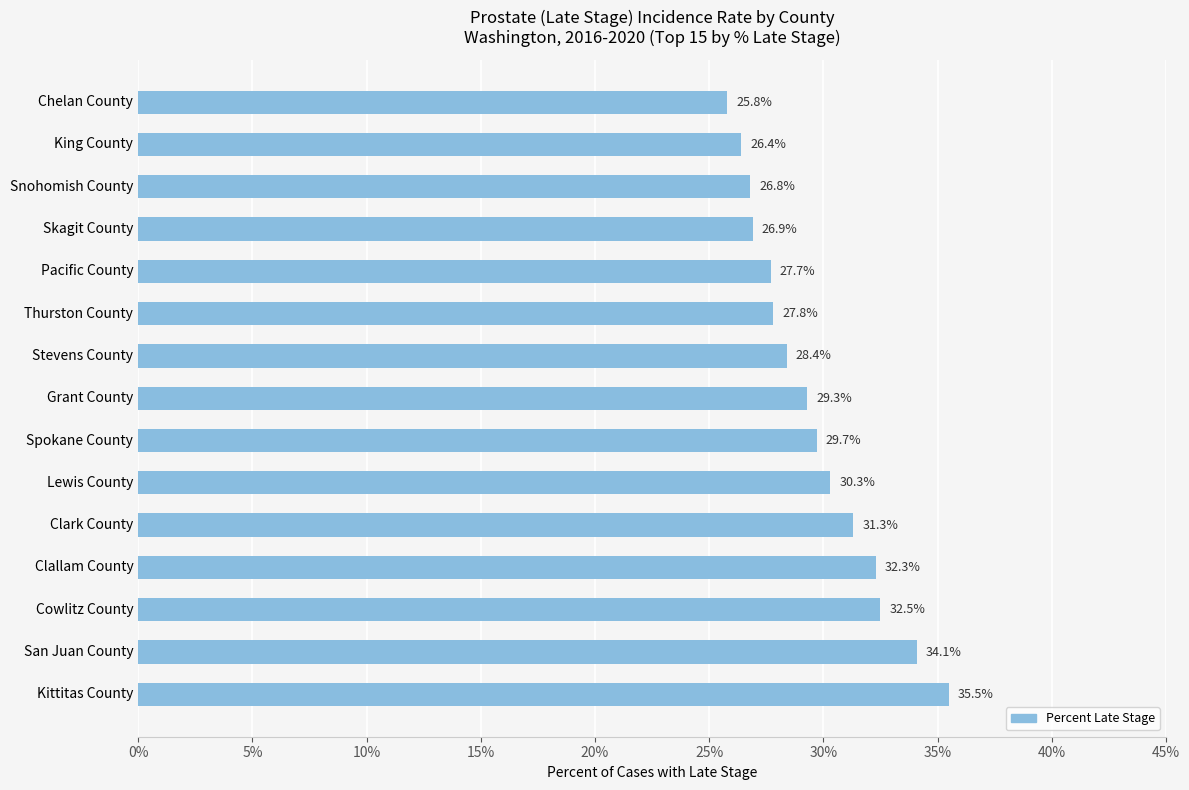

Is it true that the value at San Juan County is 34.1?

True